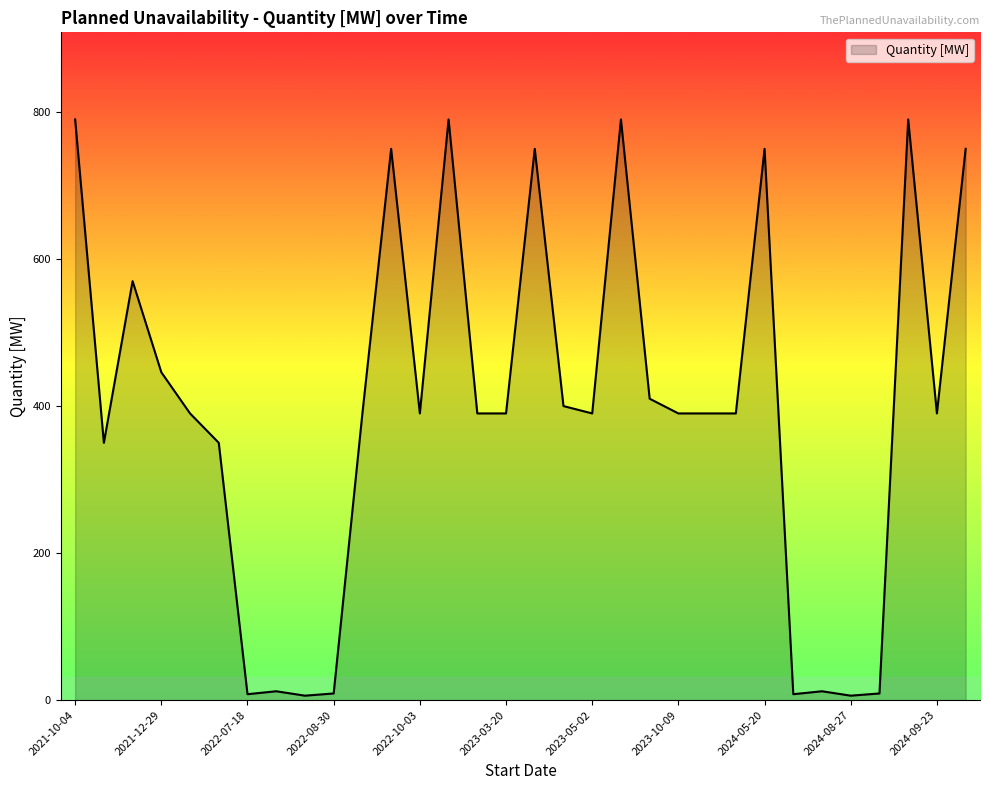

What is the difference between the maximum and minimum values?

784